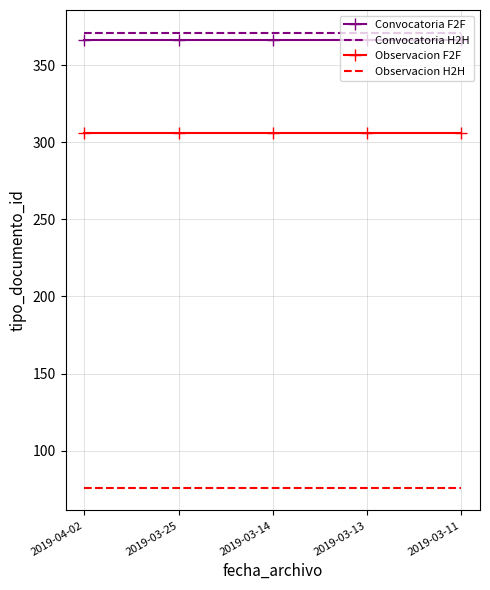

At 2019-03-14, list the series in order from smallest to largest.

Observacion H2H, Observacion F2F, Convocatoria F2F, Convocatoria H2H